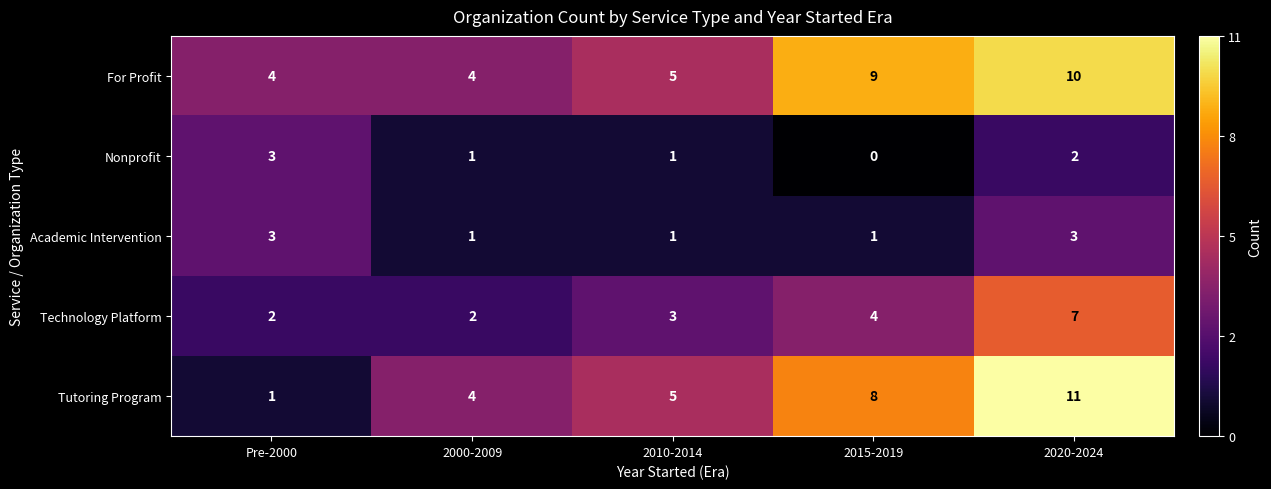

At which label is Technology Platform closest to 4?

2015-2019